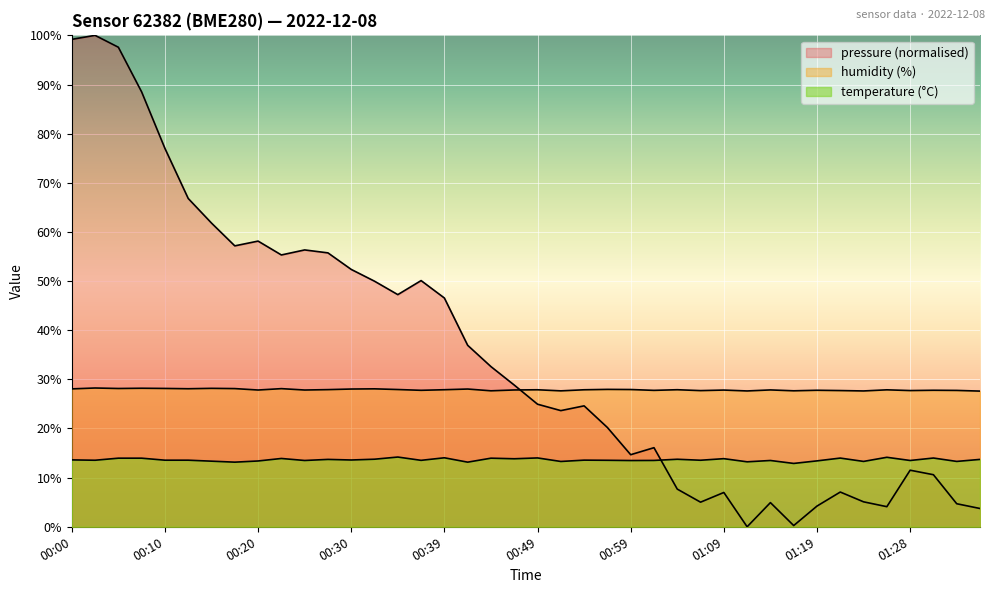

Which series changed the most between 00:37 and 01:04?

temperature